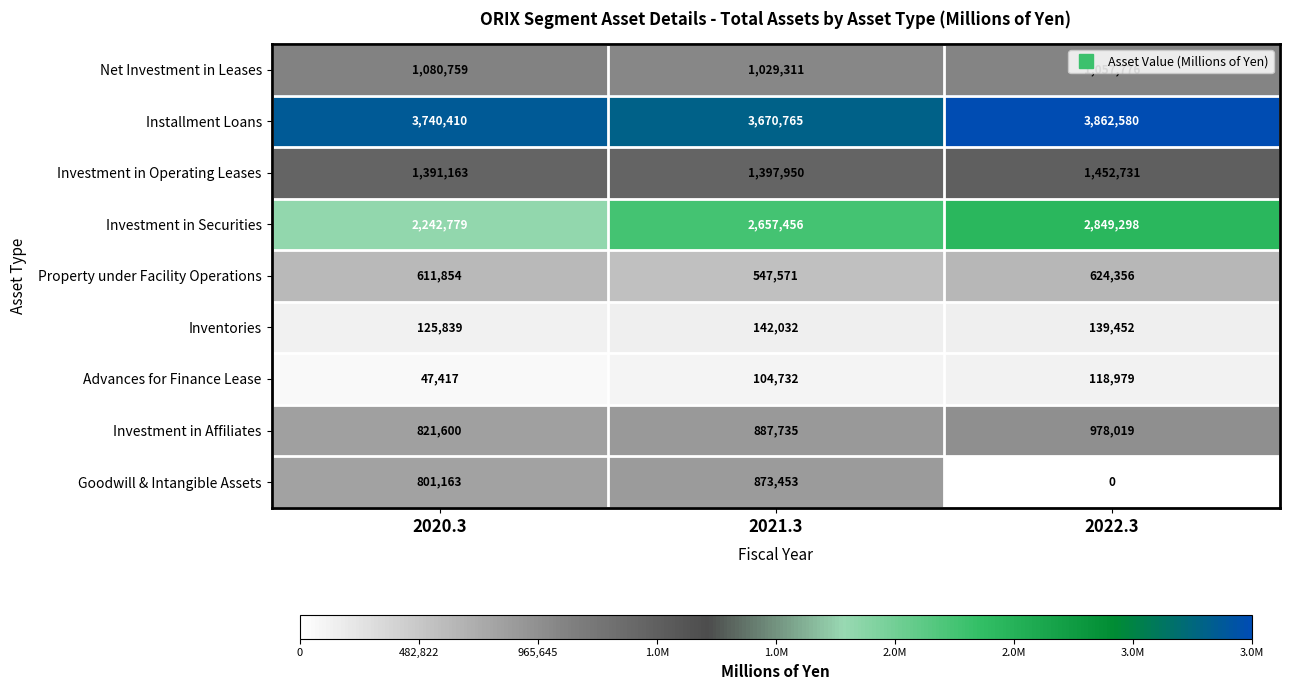

True or false: Goodwill & Intangible Assets has a value of 0 at 2022.3.

True